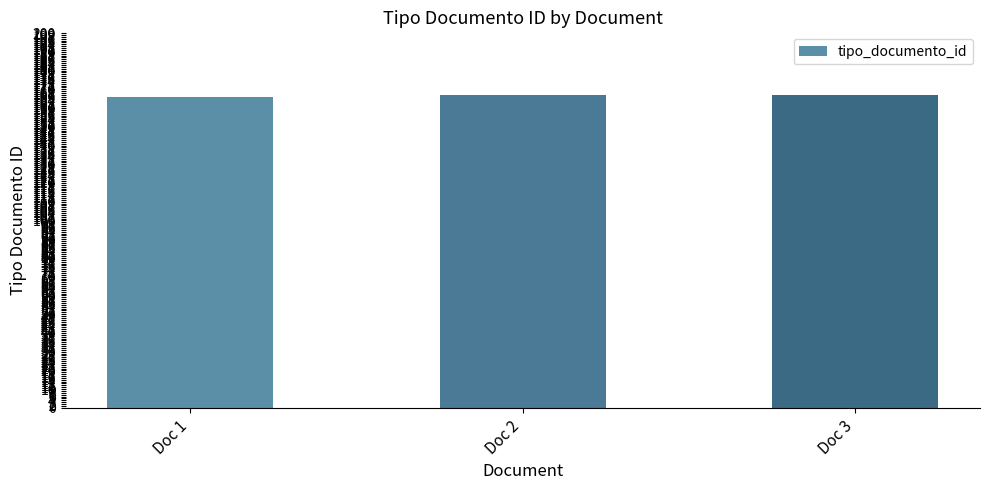

The value at Doc 3 is 167. True or false?

True